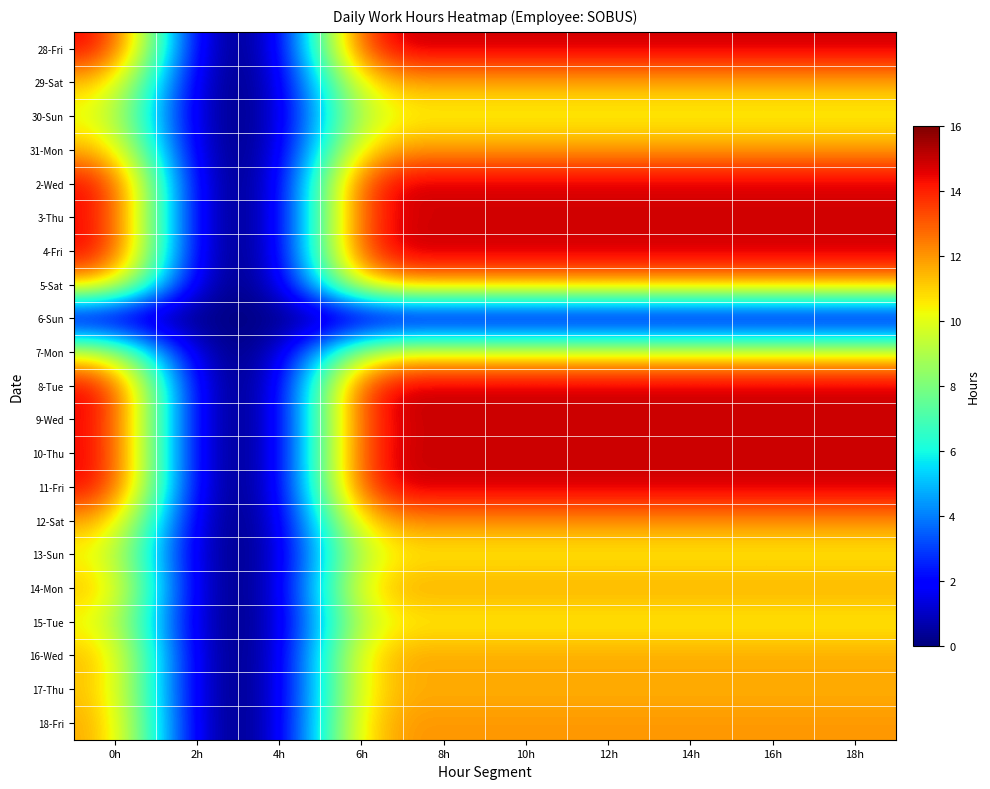

Reading left to right, list all the values displayed in this chart.

28-Fri: 0h=14.9	2h=0.0	4h=0.0	6h=14.9	8h=14.9	10h=14.9	12h=14.9	14h=14.9	16h=14.9	18h=14.9
29-Sat: 0h=11.6	2h=0.0	4h=0.0	6h=11.6	8h=11.6	10h=11.6	12h=11.6	14h=11.6	16h=11.6	18h=11.6
30-Sun: 0h=10.2	2h=0.0	4h=0.0	6h=10.2	8h=10.2	10h=10.2	12h=10.2	14h=10.2	16h=10.2	18h=10.2
31-Mon: 0h=11.9	2h=0.0	4h=0.0	6h=11.9	8h=11.9	10h=11.9	12h=11.9	14h=11.9	16h=11.9	18h=11.9
2-Wed: 0h=14.9	2h=0.0	4h=0.0	6h=14.9	8h=14.9	10h=14.9	12h=14.9	14h=14.9	16h=14.9	18h=14.9
3-Thu: 0h=14.8	2h=0.0	4h=0.0	6h=14.8	8h=14.8	10h=14.8	12h=14.8	14h=14.8	16h=14.8	18h=14.8
4-Fri: 0h=15.0	2h=0.0	4h=0.0	6h=15.0	8h=15.0	10h=15.0	12h=15.0	14h=15.0	16h=15.0	18h=15.0
5-Sat: 0h=11.8	2h=0.0	4h=0.0	6h=11.8	8h=11.8	10h=11.8	12h=11.8	14h=11.8	16h=11.8	18h=11.8
6-Sun: 0h=0.0	2h=0.0	4h=0.0	6h=0.0	8h=0.0	10h=0.0	12h=0.0	14h=0.0	16h=0.0	18h=0.0
7-Mon: 0h=10.3	2h=0.0	4h=0.0	6h=10.3	8h=10.3	10h=10.3	12h=10.3	14h=10.3	16h=10.3	18h=10.3
8-Tue: 0h=15.0	2h=0.0	4h=0.0	6h=15.0	8h=15.0	10h=15.0	12h=15.0	14h=15.0	16h=15.0	18h=15.0
9-Wed: 0h=14.9	2h=0.0	4h=0.0	6h=14.9	8h=14.9	10h=14.9	12h=14.9	14h=14.9	16h=14.9	18h=14.9
10-Thu: 0h=14.9	2h=0.0	4h=0.0	6h=14.9	8h=14.9	10h=14.9	12h=14.9	14h=14.9	16h=14.9	18h=14.9
11-Fri: 0h=14.9	2h=0.0	4h=0.0	6h=14.9	8h=14.9	10h=14.9	12h=14.9	14h=14.9	16h=14.9	18h=14.9
12-Sat: 0h=12.1	2h=0.0	4h=0.0	6h=12.1	8h=12.1	10h=12.1	12h=12.1	14h=12.1	16h=12.1	18h=12.1
13-Sun: 0h=10.4	2h=0.0	4h=0.0	6h=10.4	8h=10.4	10h=10.4	12h=10.4	14h=10.4	16h=10.4	18h=10.4
14-Mon: 0h=11.8	2h=0.0	4h=0.0	6h=11.8	8h=11.8	10h=11.8	12h=11.8	14h=11.8	16h=11.8	18h=11.8
15-Tue: 0h=10.3	2h=0.0	4h=0.0	6h=10.3	8h=10.3	10h=10.3	12h=10.3	14h=10.3	16h=10.3	18h=10.3
16-Wed: 0h=11.8	2h=0.0	4h=0.0	6h=11.8	8h=11.8	10h=11.8	12h=11.8	14h=11.8	16h=11.8	18h=11.8
17-Thu: 0h=11.5	2h=0.0	4h=0.0	6h=11.5	8h=11.5	10h=11.5	12h=11.5	14h=11.5	16h=11.5	18h=11.5
18-Fri: 0h=12.0	2h=0.0	4h=0.0	6h=12.0	8h=12.0	10h=12.0	12h=12.0	14h=12.0	16h=12.0	18h=12.0